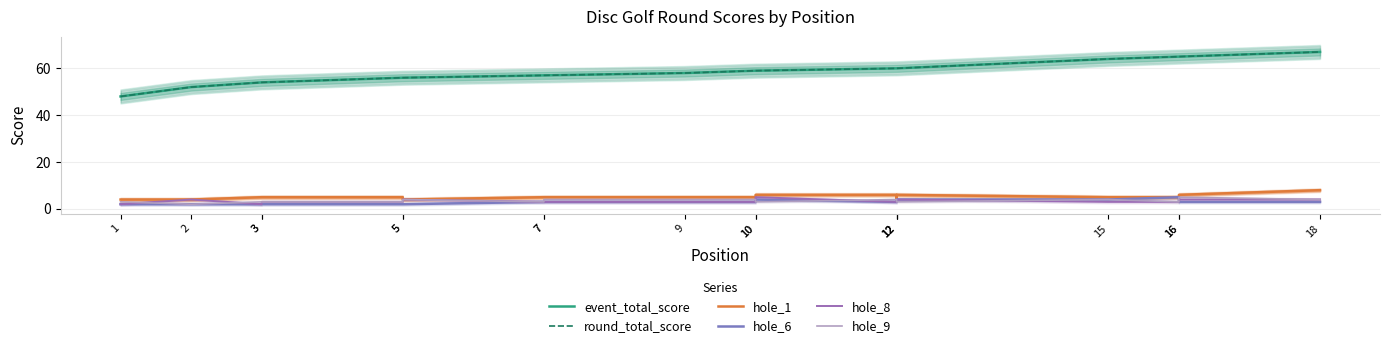

Reading left to right, list all the values displayed in this chart.

event_total_score: 1=48	2=52	3=54	3=54	5=56	5=56	7=57	7=57	9=58	10=59	10=59	12=60	12=60	12=60	15=64	16=65	16=65	18=67
round_total_score: 1=48	2=52	3=54	3=54	5=56	5=56	7=57	7=57	9=58	10=59	10=59	12=60	12=60	12=60	15=64	16=65	16=65	18=67
hole_1: 1=4	2=4	3=5	3=5	5=5	5=4	7=5	7=5	9=5	10=5	10=6	12=6	12=4	12=6	15=5	16=5	16=6	18=8
hole_6: 1=2	2=2	3=2	3=2	5=2	5=2	7=3	7=3	9=3	10=3	10=4	12=3	12=3	12=4	15=4	16=5	16=3	18=3
hole_8: 1=2	2=4	3=2	3=3	5=3	5=4	7=3	7=3	9=3	10=3	10=5	12=3	12=3	12=4	15=3	16=3	16=4	18=4
hole_9: 1=3	2=2	3=3	3=3	5=3	5=4	7=3	7=4	9=4	10=4	10=3	12=4	12=4	12=3	15=4	16=3	16=5	18=4